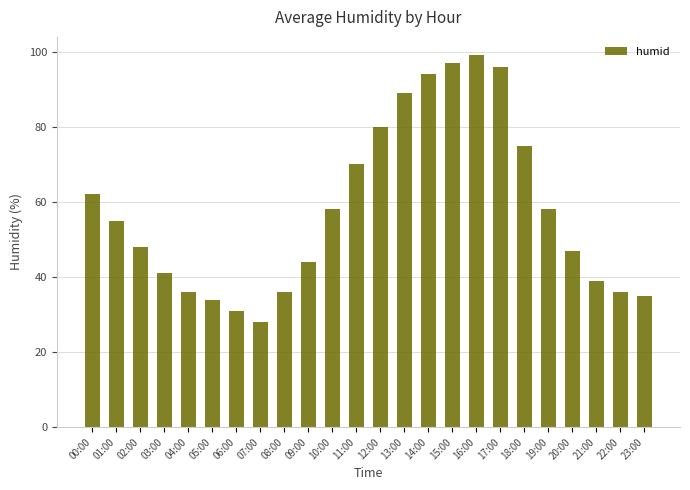

What is the change in value from 10:00 to 11:00?

+12